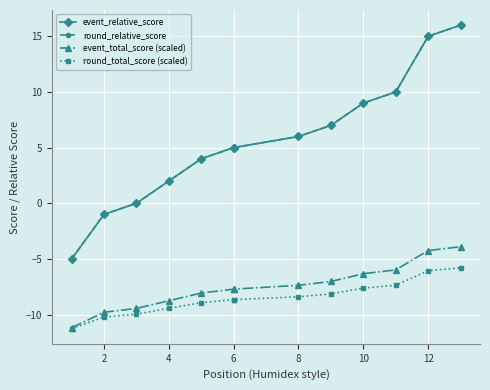

What is the average value of the event_total_score (scaled) series?

-7.5